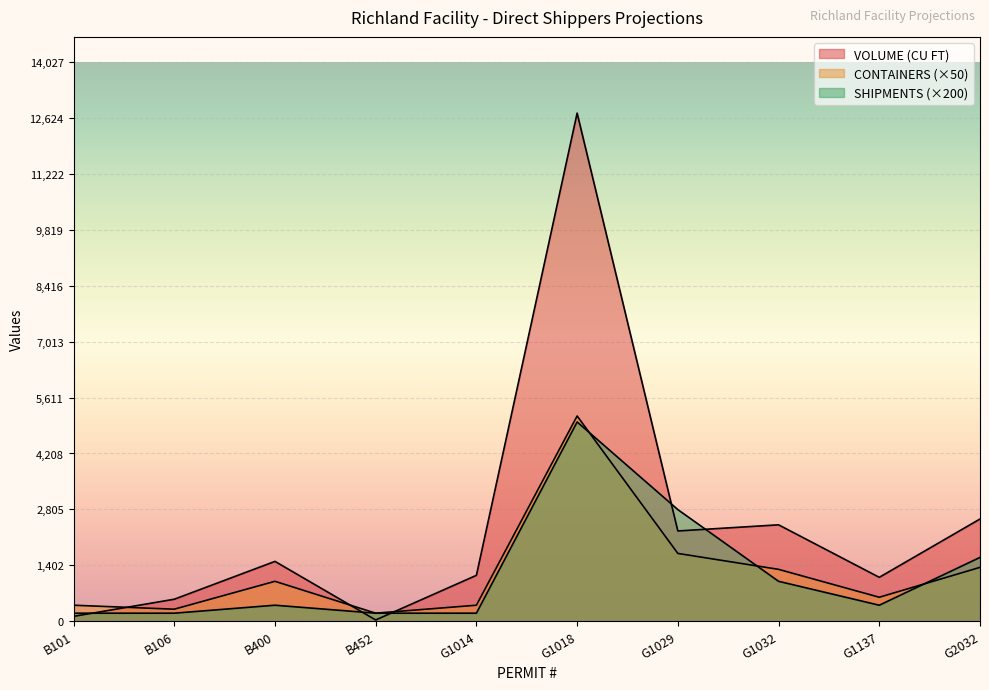

How many data points does each series have?

10